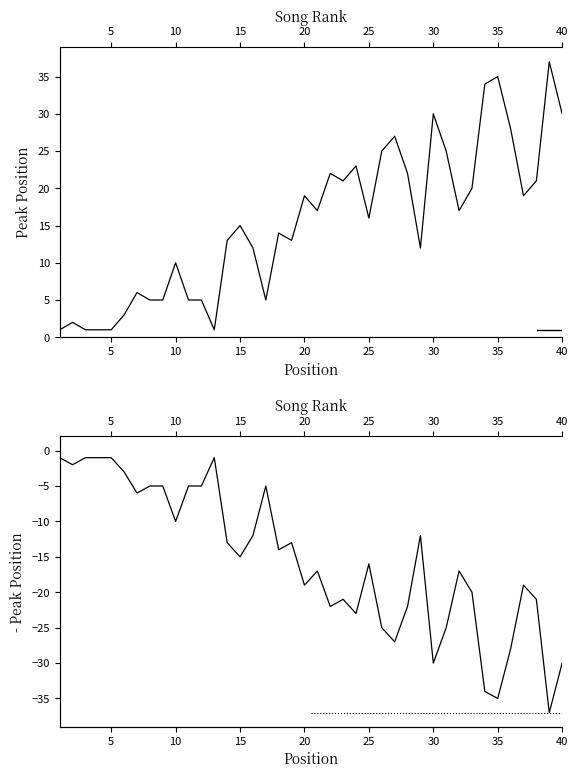

True or false: Peak Position and Weeks on Chart cross at least once.

False